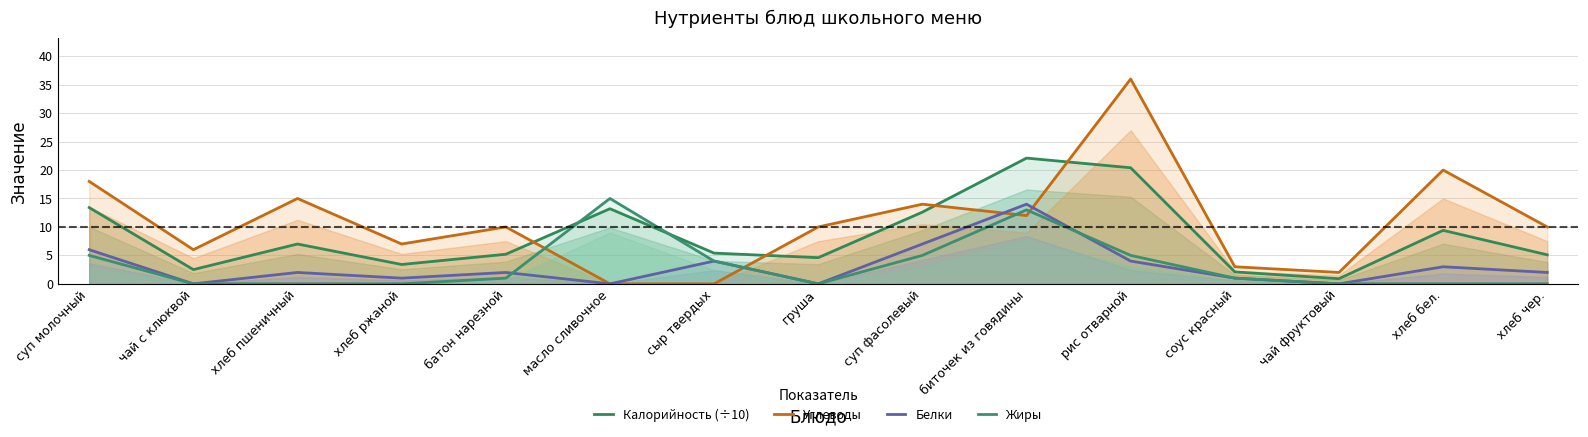

What is the maximum value shown in the chart?

36.0